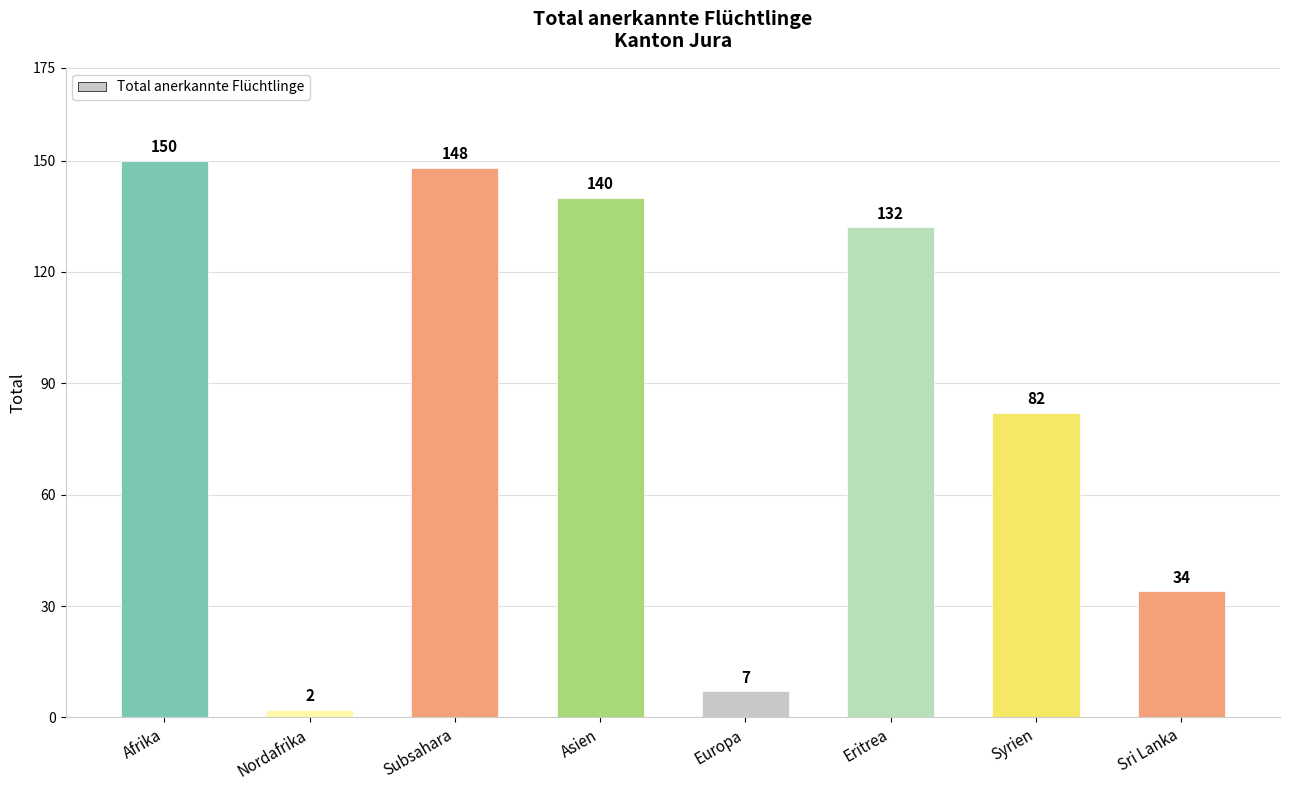

List the labels in order of value, largest first.

Afrika, Subsahara, Asien, Eritrea, Syrien, Sri Lanka, Europa, Nordafrika